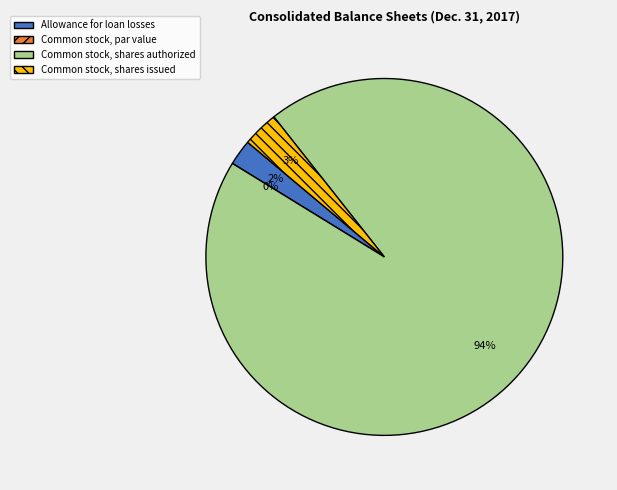

Is there any slice that represents more than half of the pie?

Yes